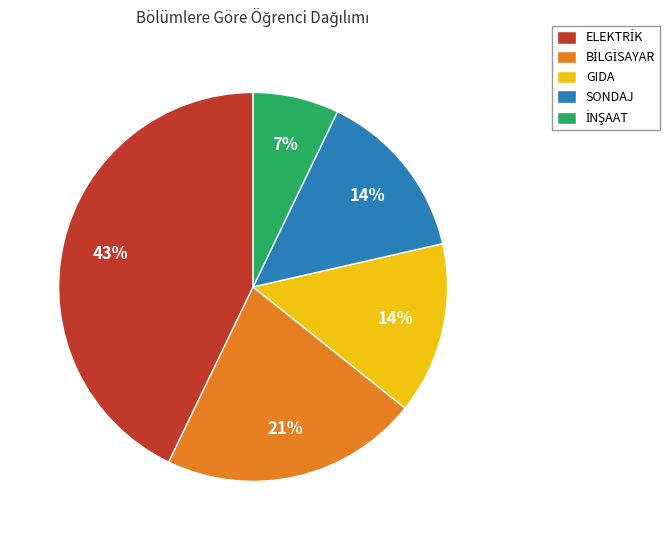

Approximately how many times larger is the value at SONDAJ compared to GIDA?

1.0